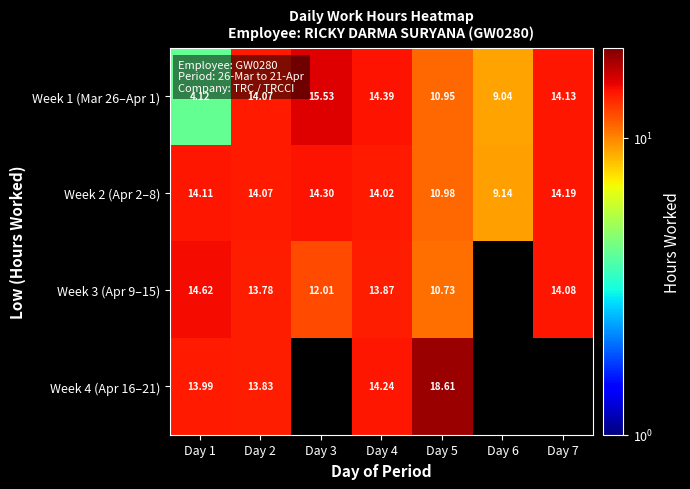

What is the difference between the highest and lowest values at Day 5?

7.9